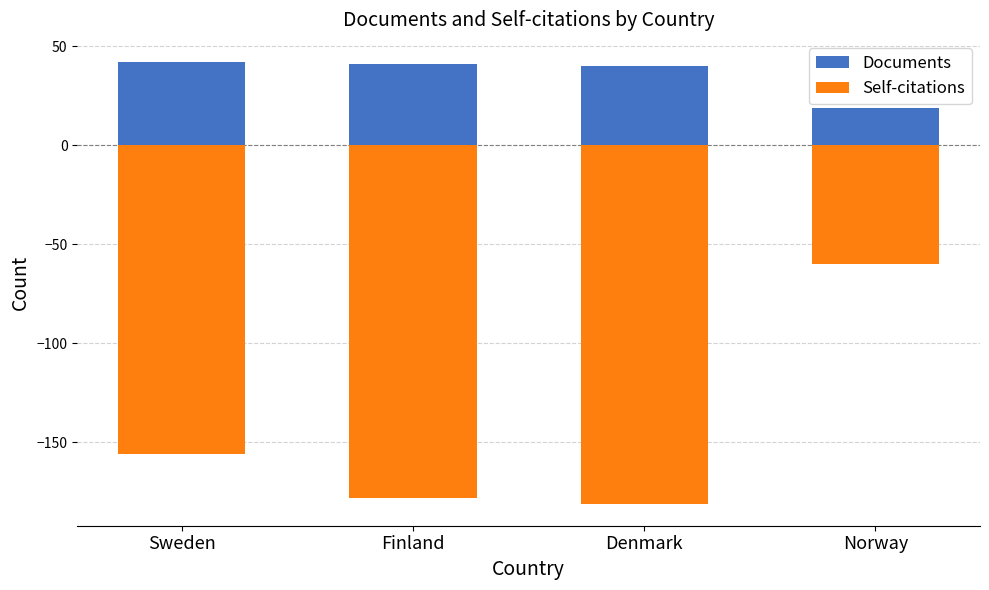

Which series has the largest range (max minus min)?

Self-citations